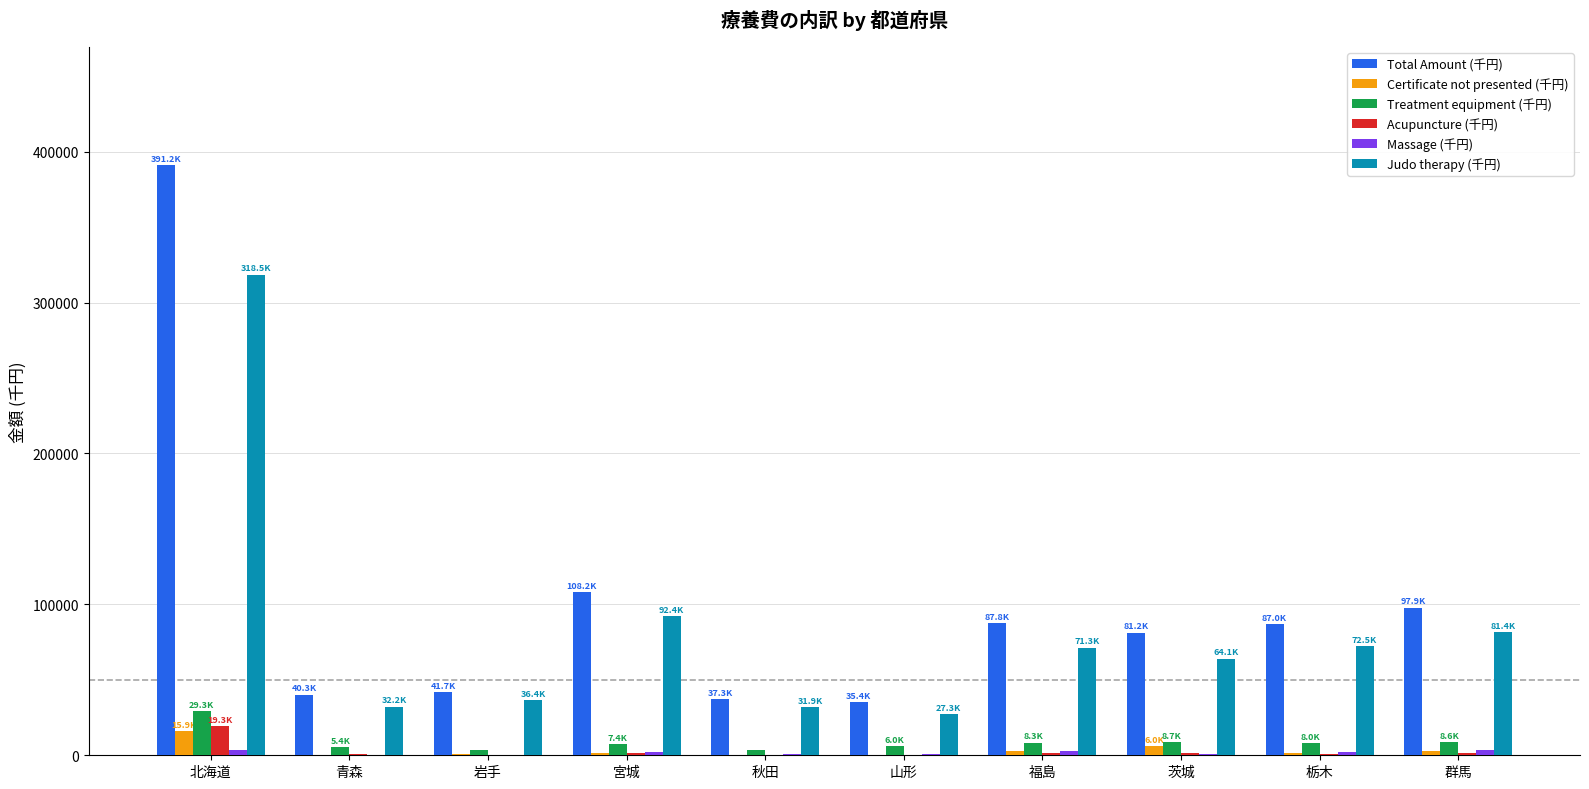

At which category is the sum across all series the highest?

北海道